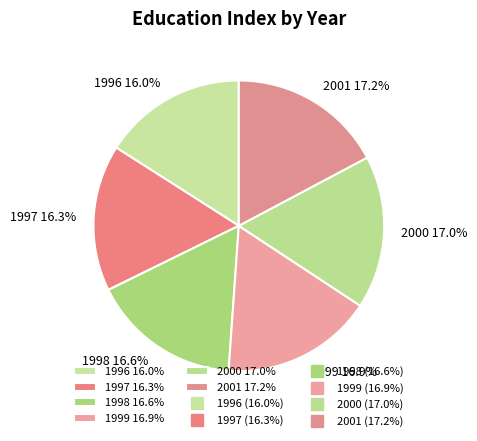

Is there a majority slice in this chart?

No